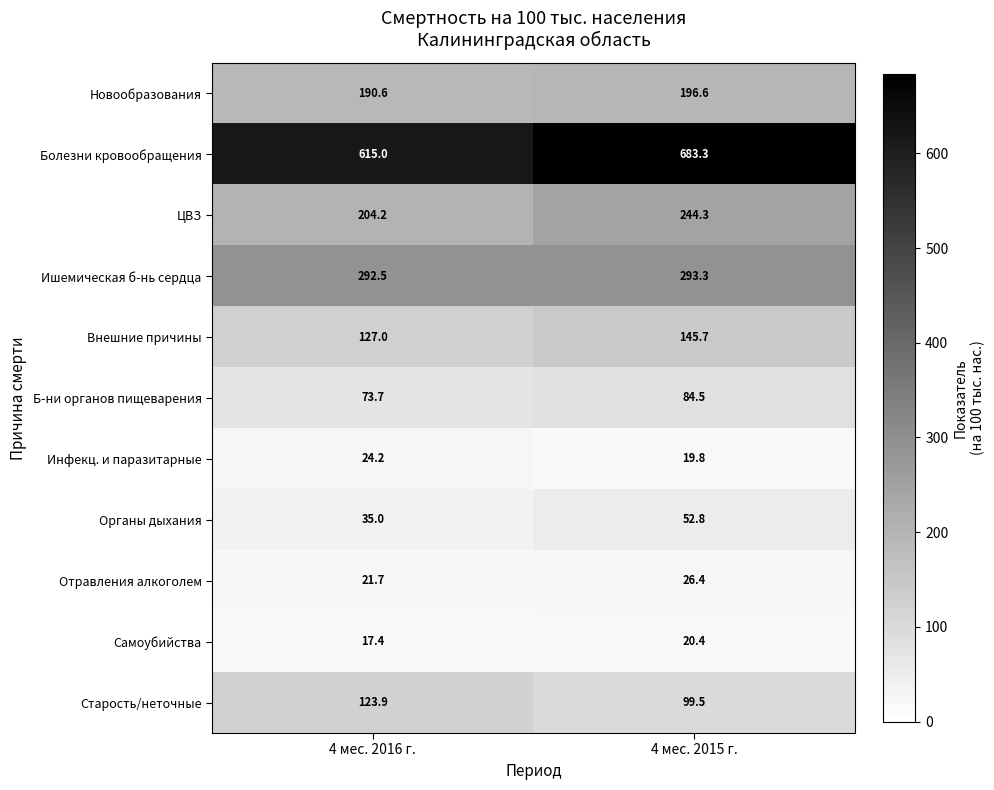

Which series has the widest spread of values?

Болезни кровообращения